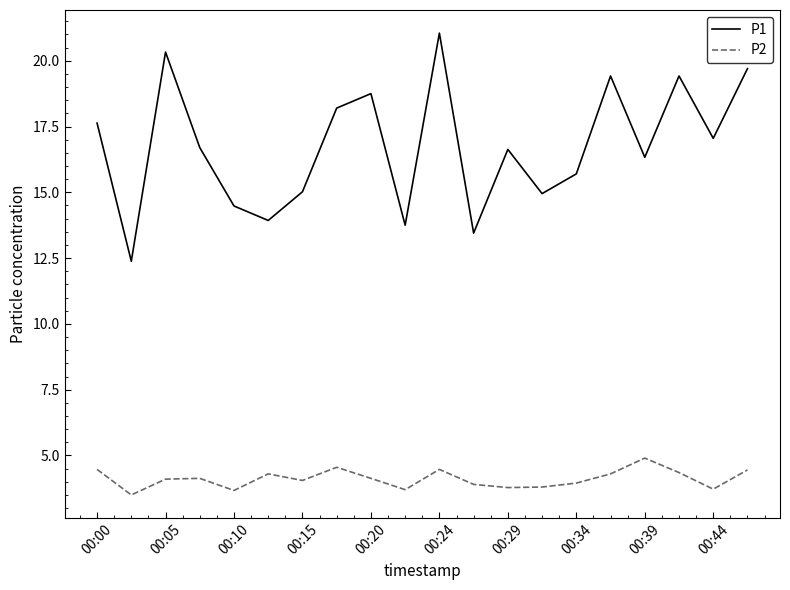

True or false: P2 and P1 cross at least once.

False